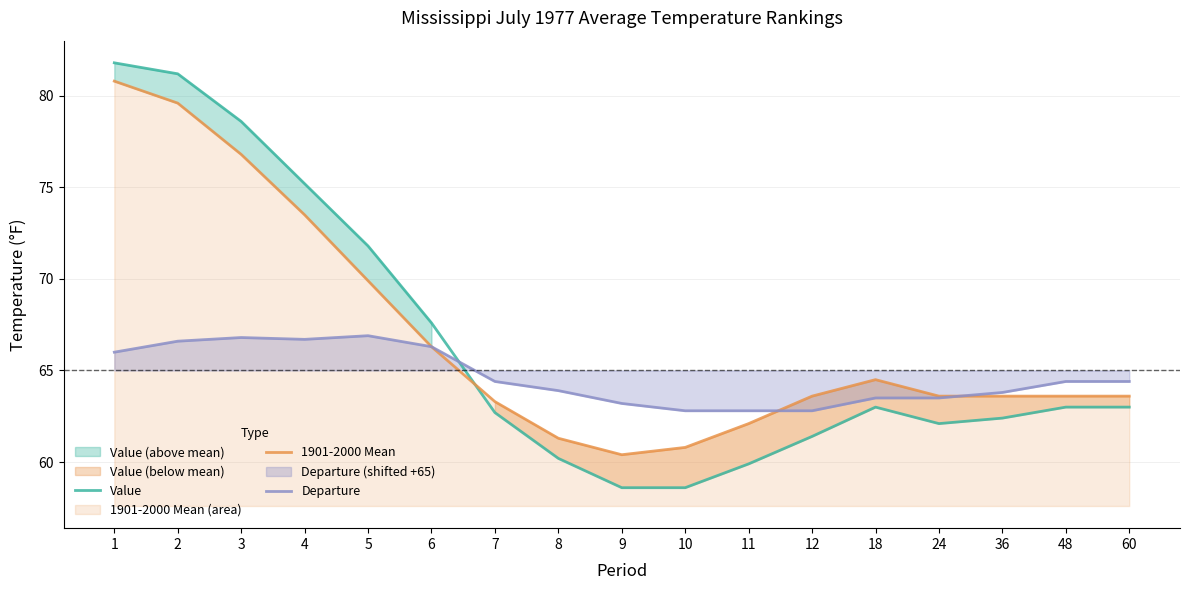

Reading left to right, what are all the values shown in this chart?

Value: 81.8	81.2	78.6	75.2	71.8	67.6	62.7	60.2	58.6	58.6	59.9	61.4	63.0	62.1	62.4	63.0	63.0
1901-2000 Mean: 80.8	79.6	76.8	73.5	69.9	66.3	63.3	61.3	60.4	60.8	62.1	63.6	64.5	63.6	63.6	63.6	63.6
Departure: 66.0	66.6	66.8	66.7	66.9	66.3	64.4	63.9	63.2	62.8	62.8	62.8	63.5	63.5	63.8	64.4	64.4